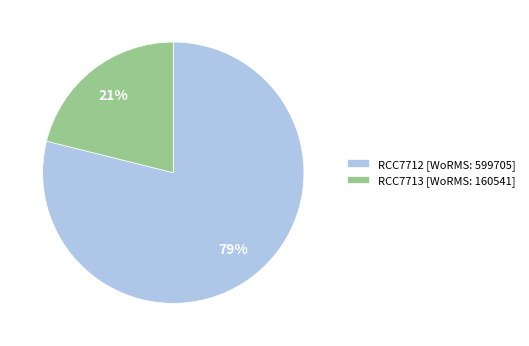

To the nearest percent, what is the combined percentage of RCC7712 and RCC7713?

100%